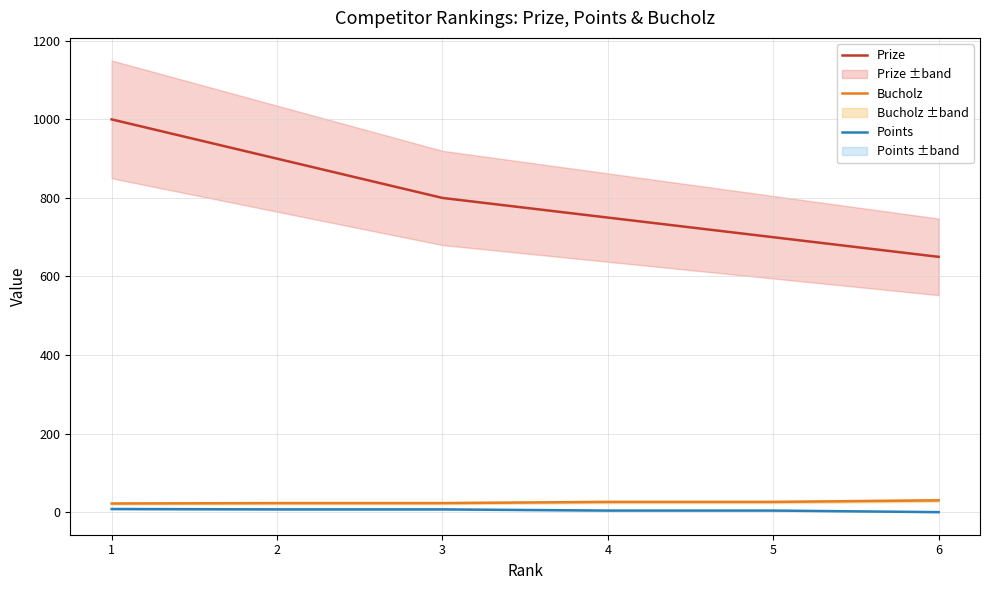

How many data points in Points are above 7?

1